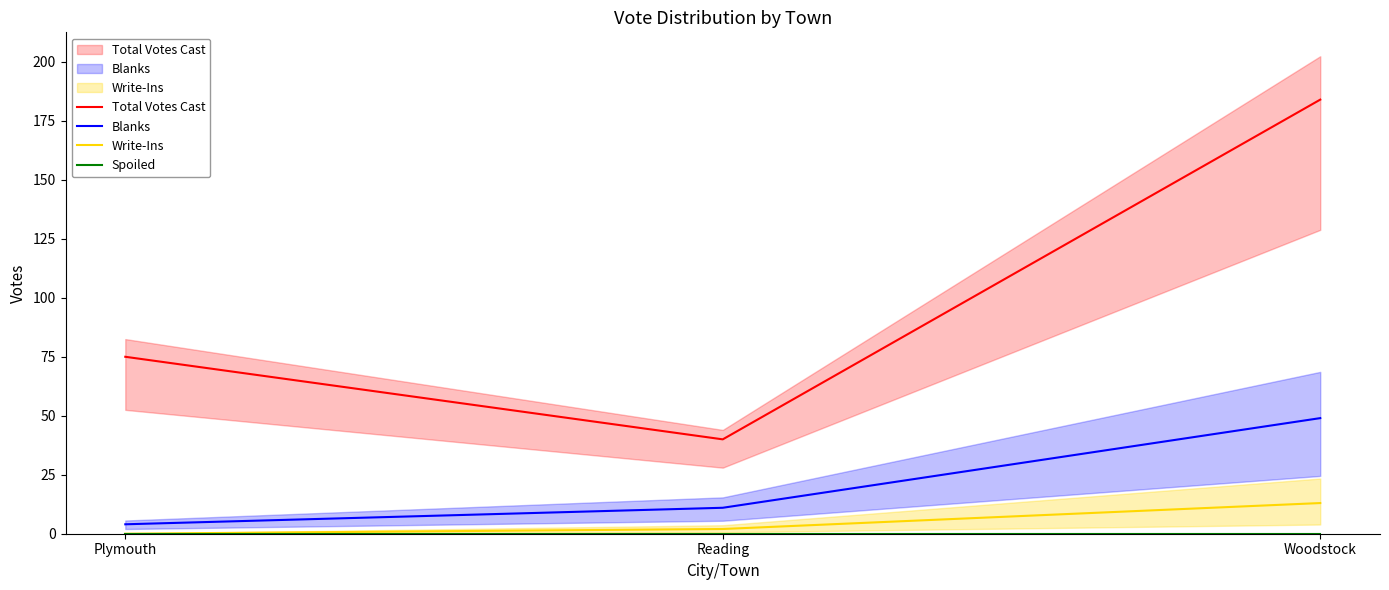

How many data points does each series have?

3